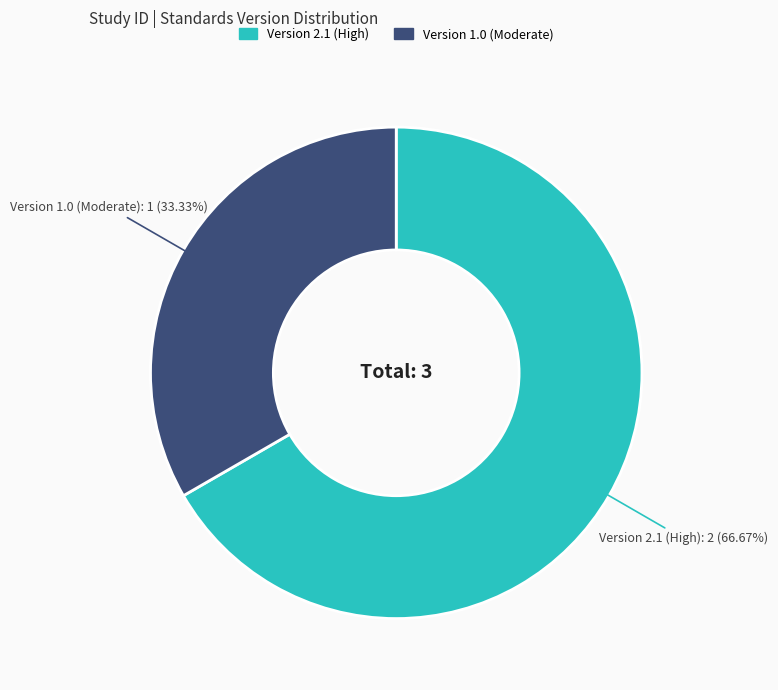

Is there a majority slice in this chart?

Yes